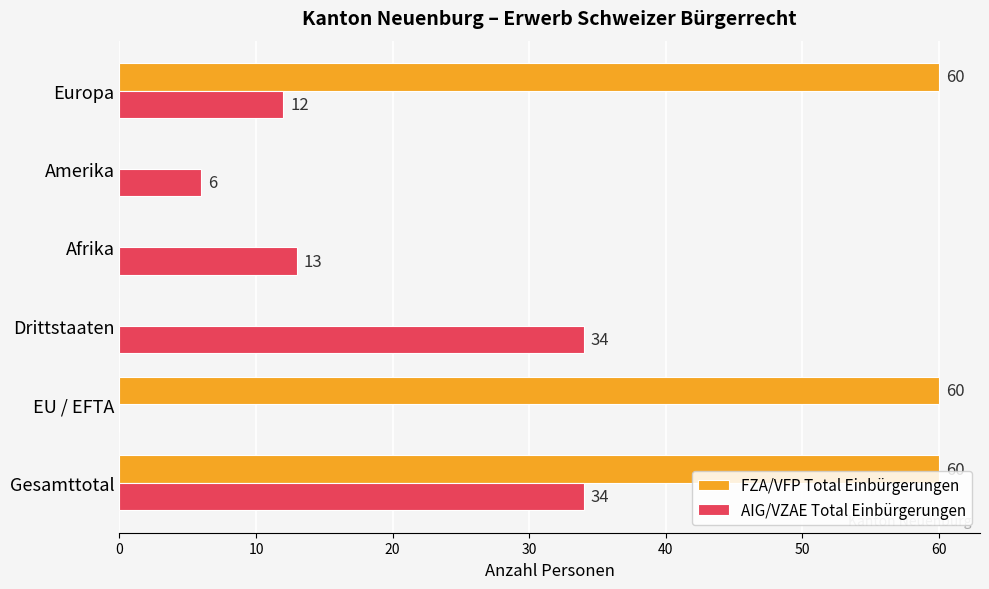

What is the average value of the FZA/VFP Total Einbürgerungen series?

30